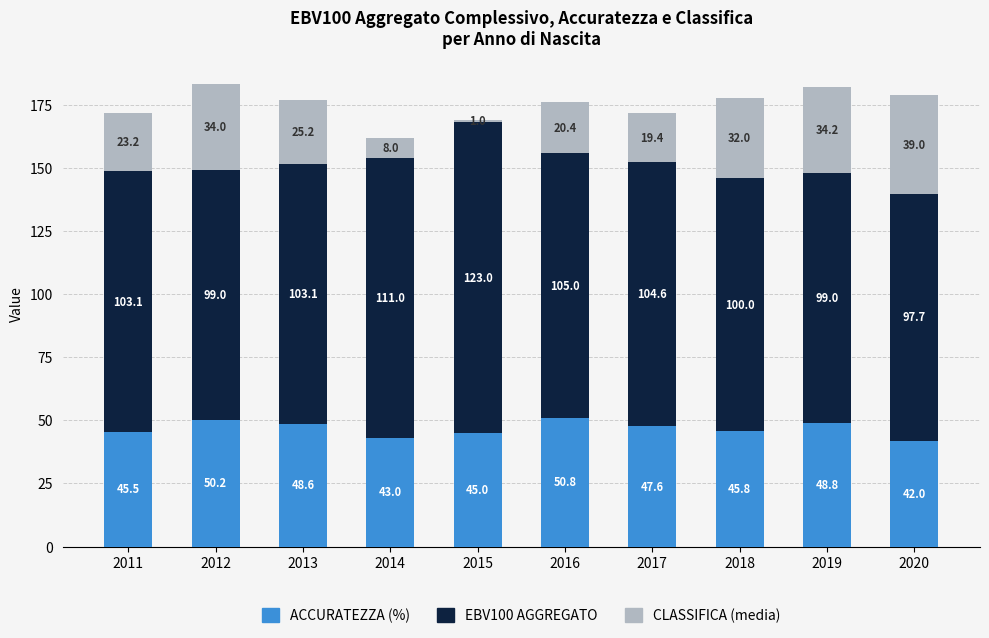

What is the total value across all series at 2018?

177.8